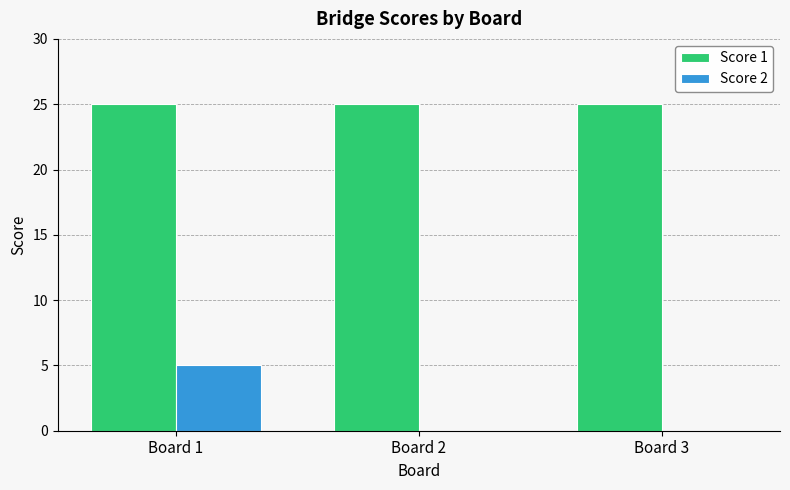

Count the number of categories in the chart.

3